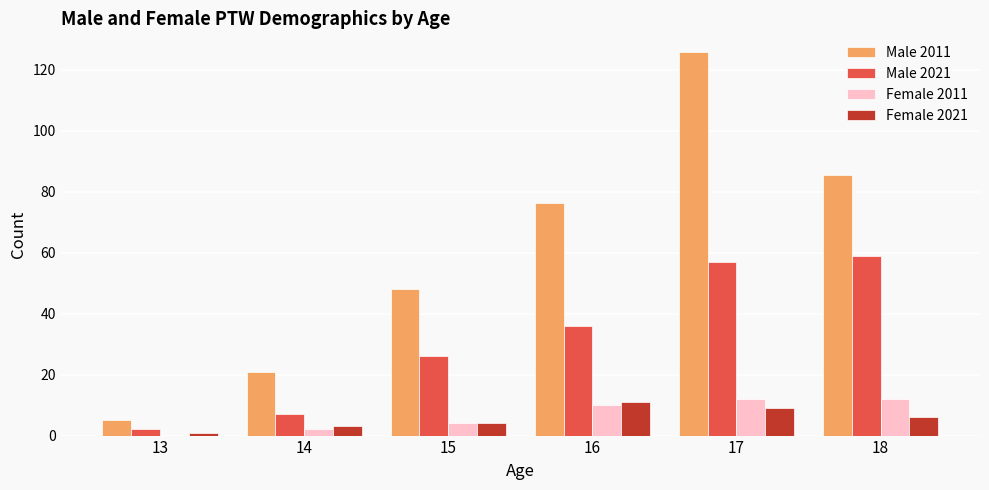

The Male 2011 series shows 169.2 at 17. True or false?

False